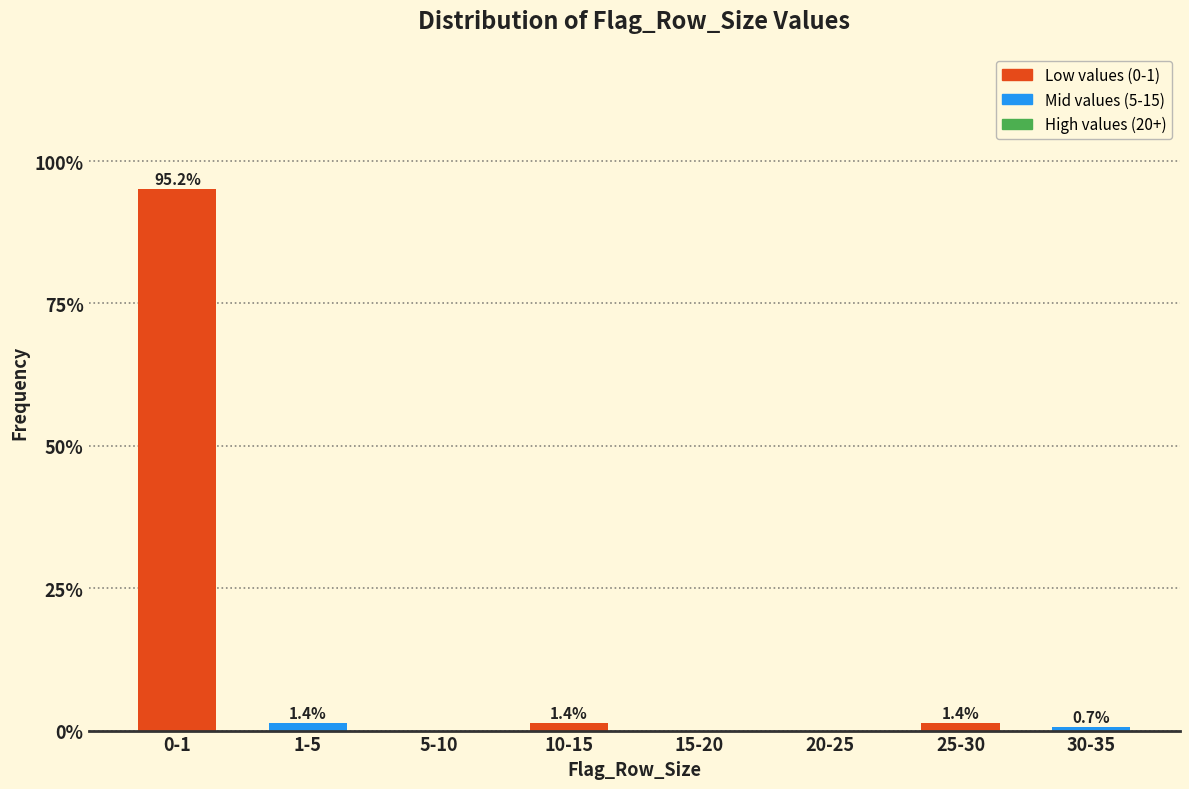

Reading right to left, transcribe all the data shown in this chart.

30-35=0.7	25-30=1.4	20-25=0.0	15-20=0.0	10-15=1.4	5-10=0.0	1-5=1.4	0-1=95.2